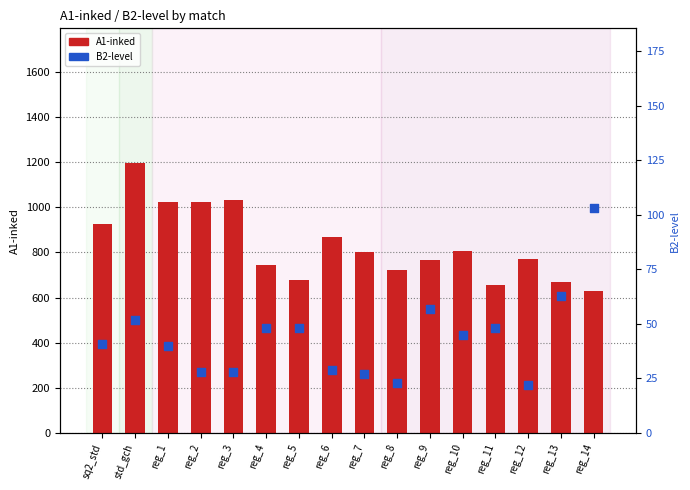

What is the total value across all series at reg_2?

1053